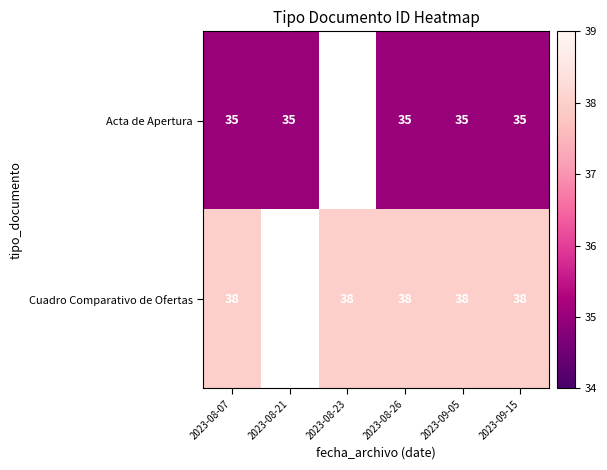

True or false: Acta de Apertura has a value of 35.0 at 2023-08-21.

True